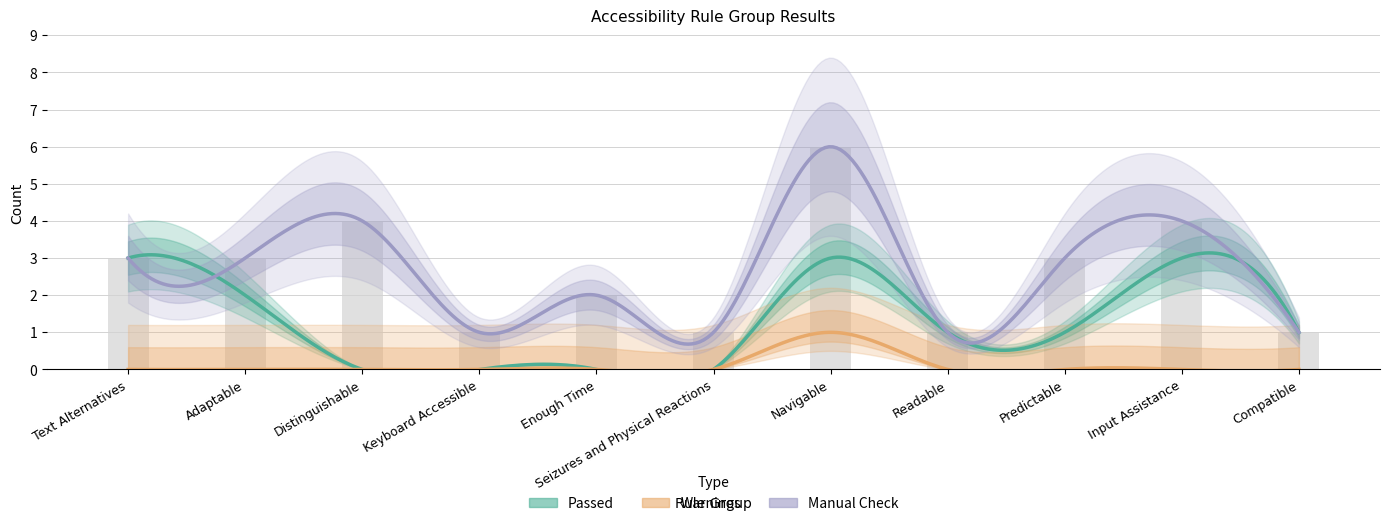

What is the average value of the Manual Check series?

3